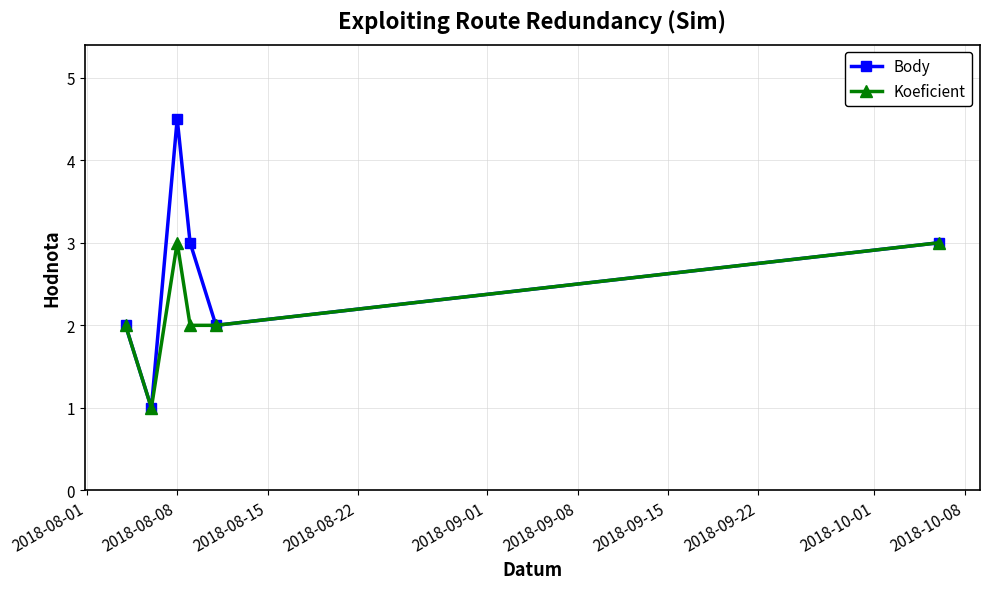

Which series has the largest total across all categories?

Body